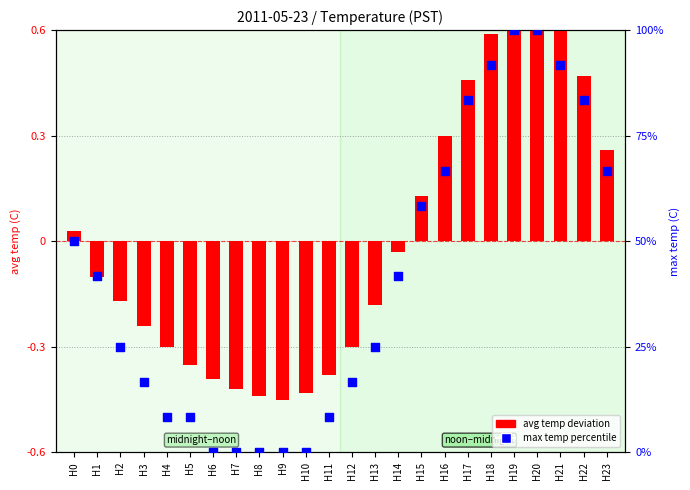

Which series has the largest Y range (max minus min)?

max temp percentile